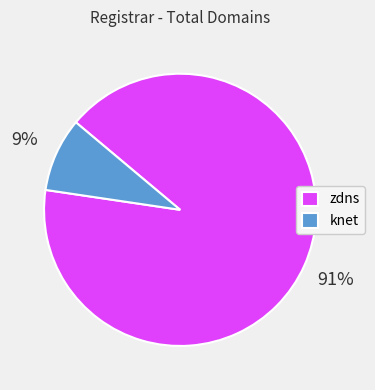

To the nearest percent, what is the difference between the largest and smallest slice percentages?

82%